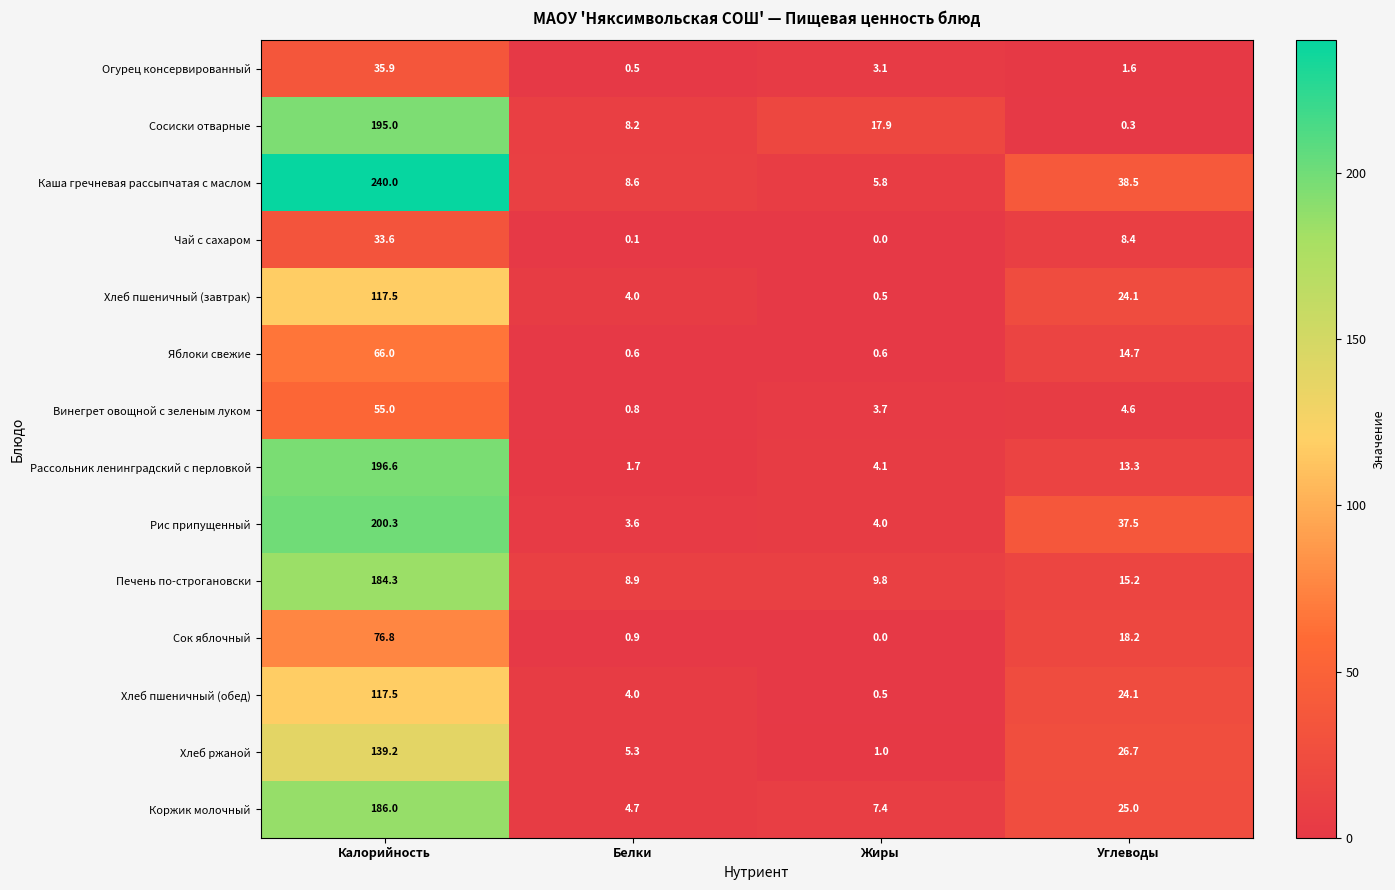

Which series has the largest total across all categories?

Каша гречневая рассыпчатая с маслом